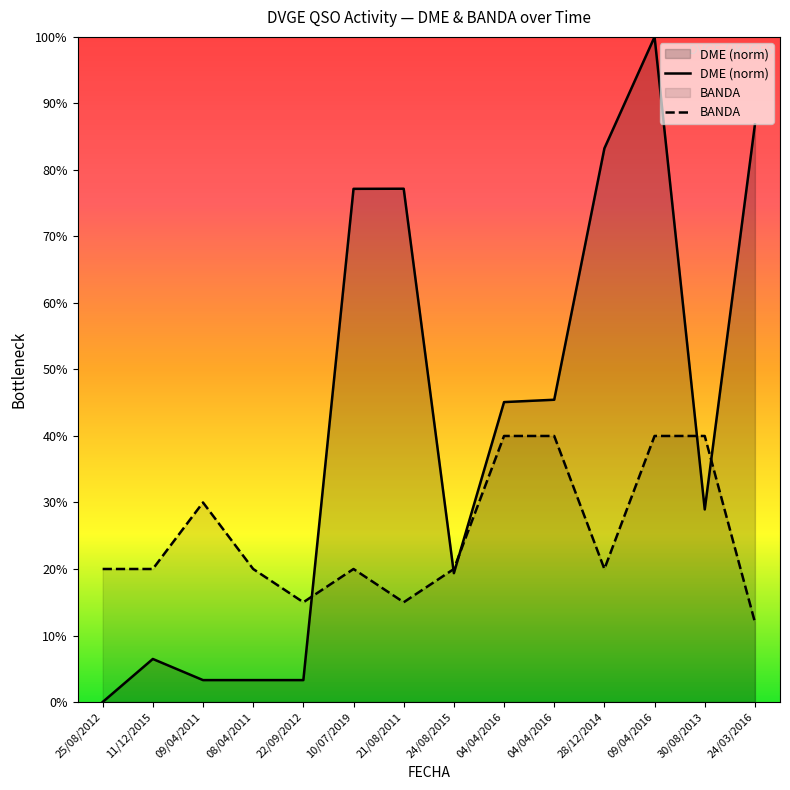

Reading right to left, extract all data points from this chart.

DME (norm): 86.8	29.0	100.0	83.2	45.4	45.1	19.4	77.2	77.2	3.3	3.3	3.3	6.5	0.0
BANDA: 12.0	40.0	40.0	20.0	40.0	40.0	20.0	15.0	20.0	15.0	20.0	30.0	20.0	20.0